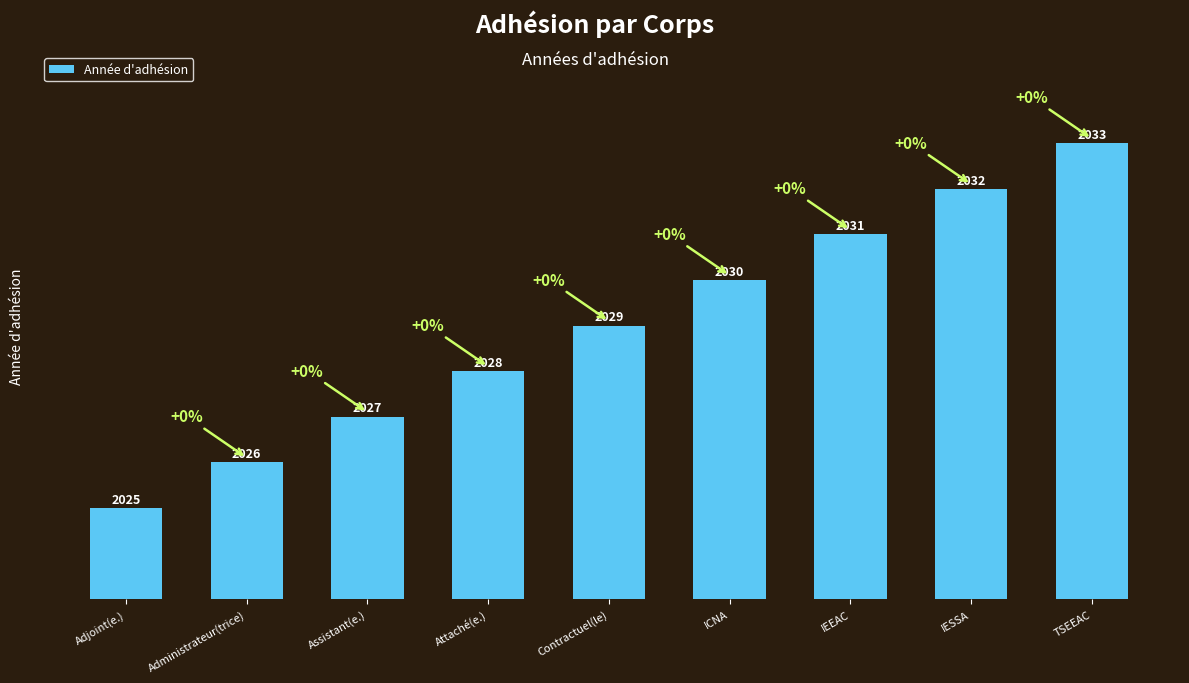

Are the bars horizontal?

No